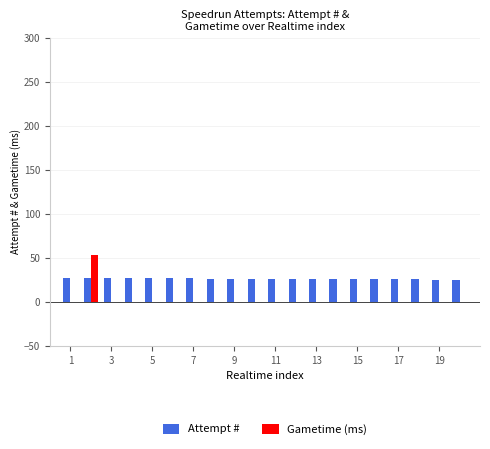

What is the highest value of the Gametime (ms) series?

53.9